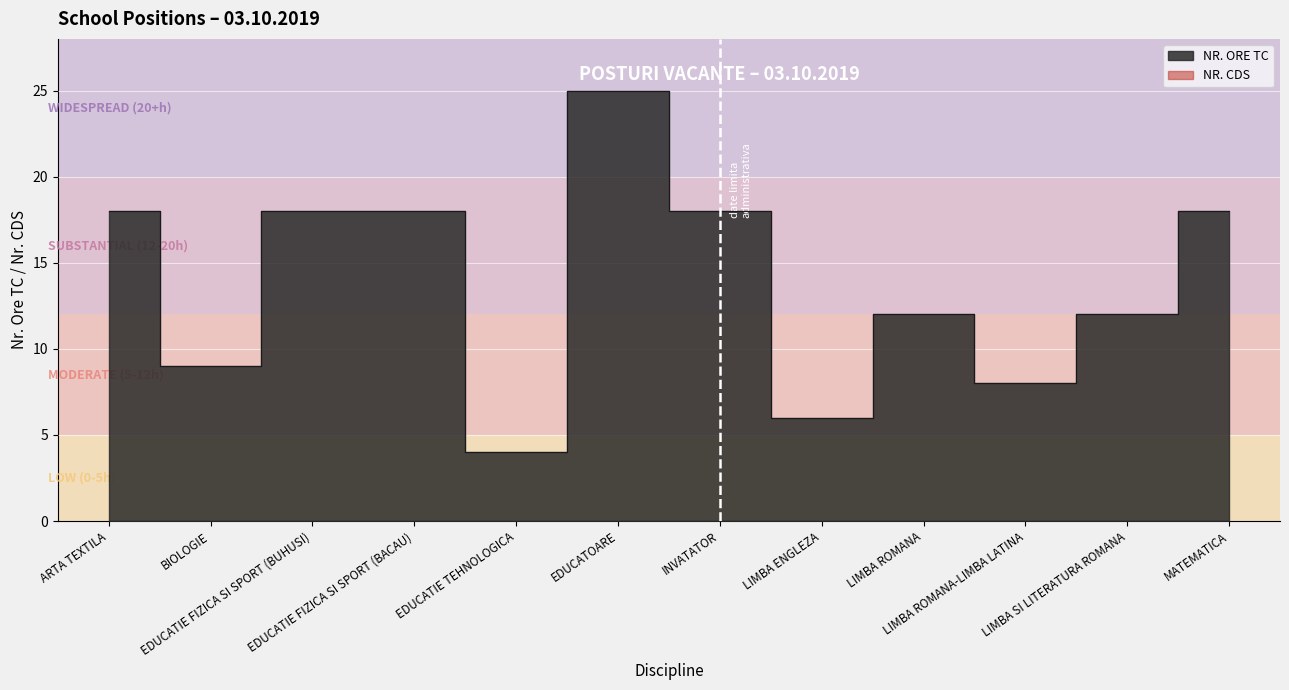

What is the average value?

14